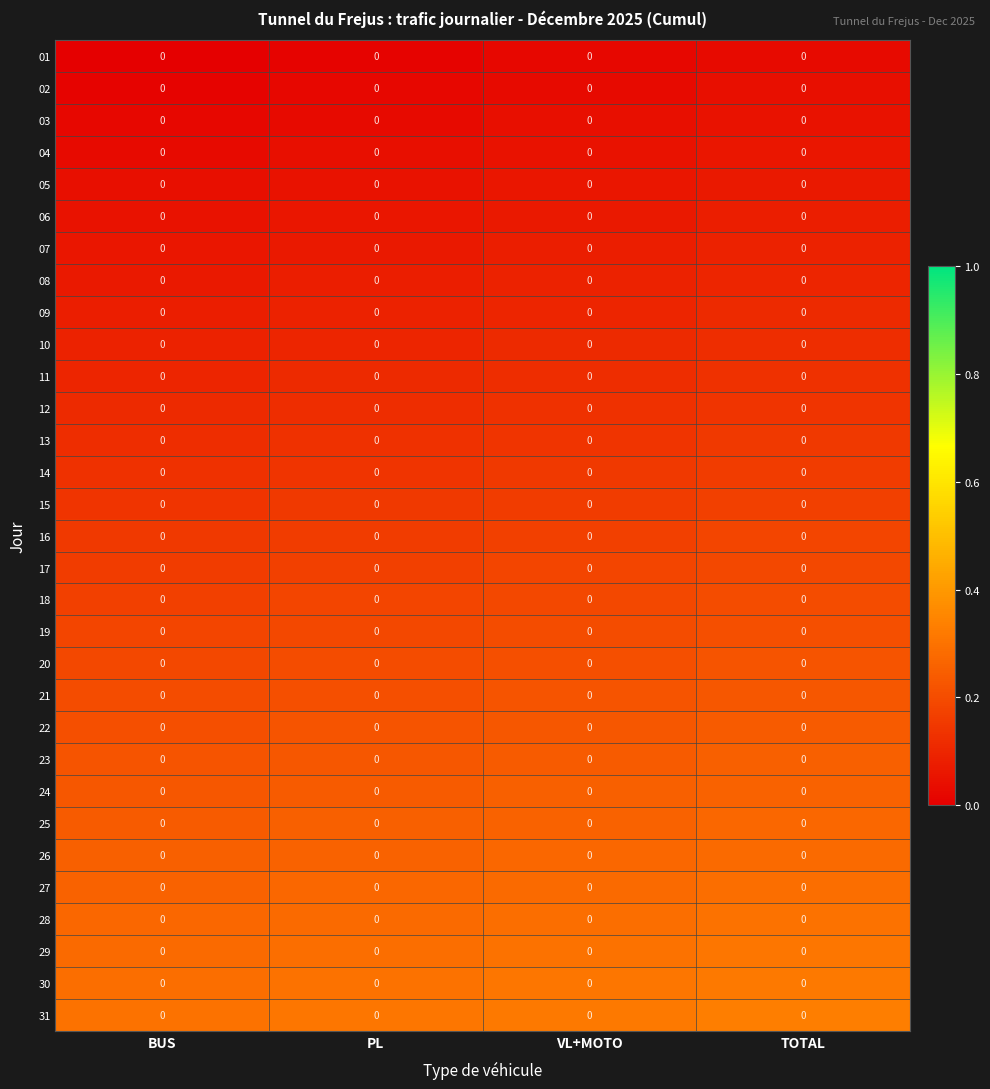

How many series are shown in this chart?

31